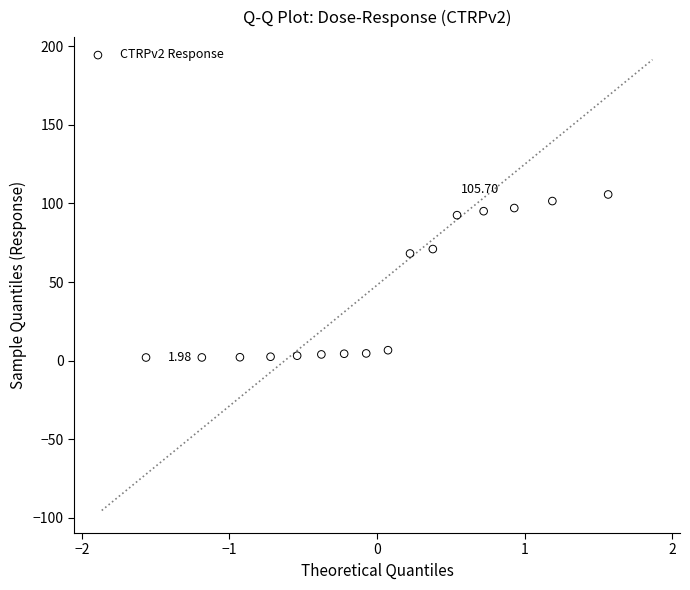

What is the range of Y values (max minus min)?

103.7